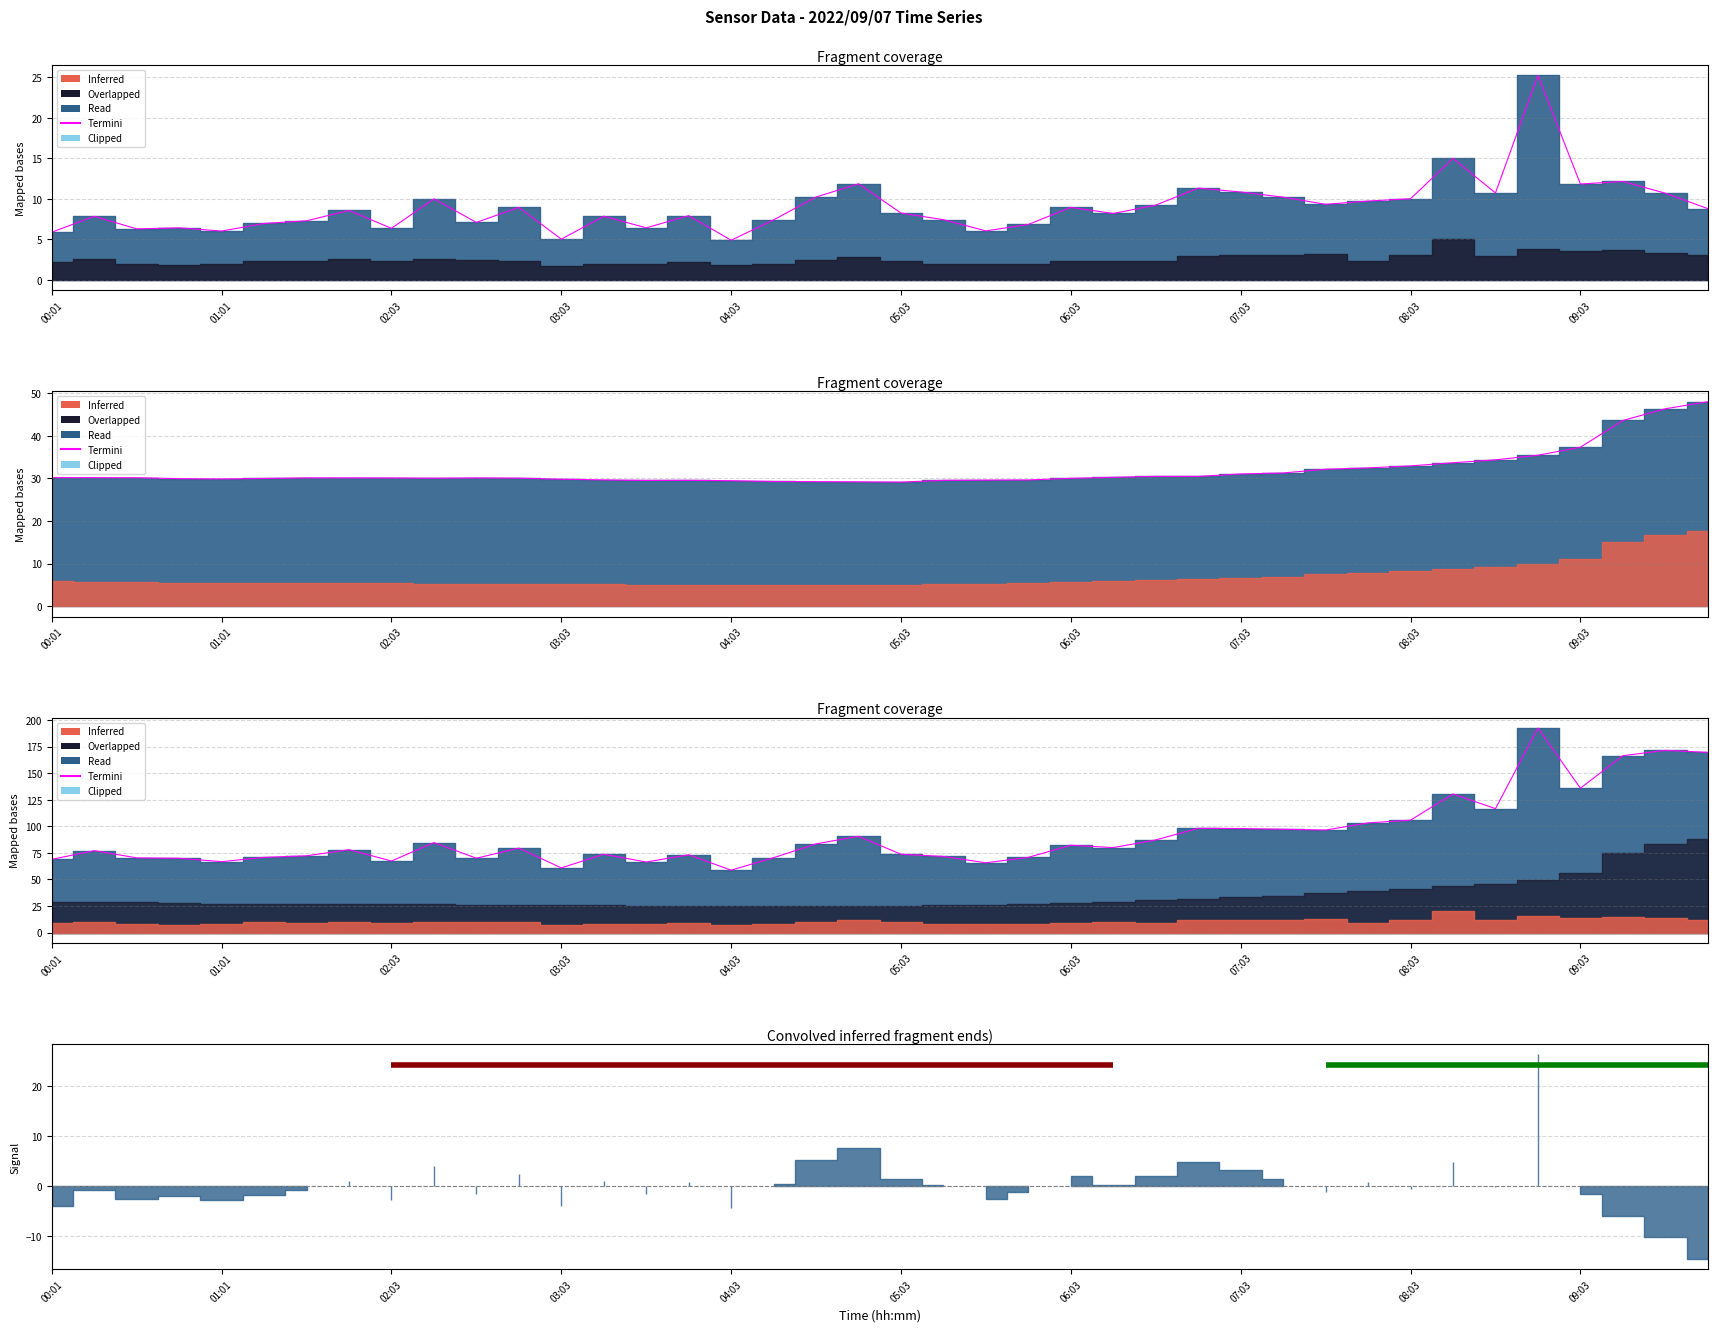

What is the label of the 6th point from the left?

05:03